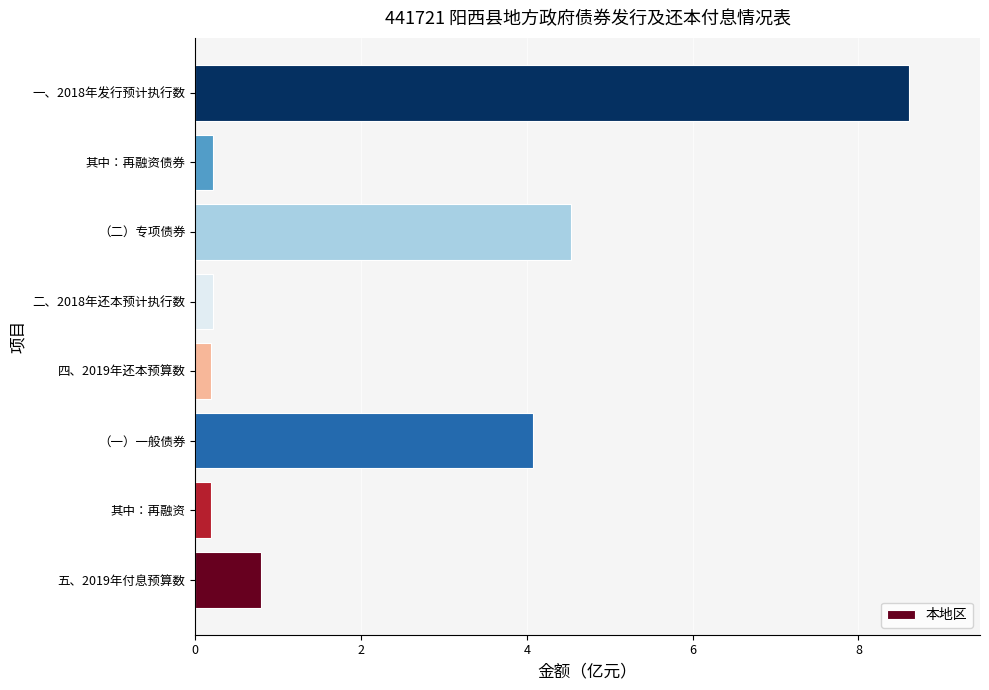

What is the difference between the maximum and second lowest values?

8.4